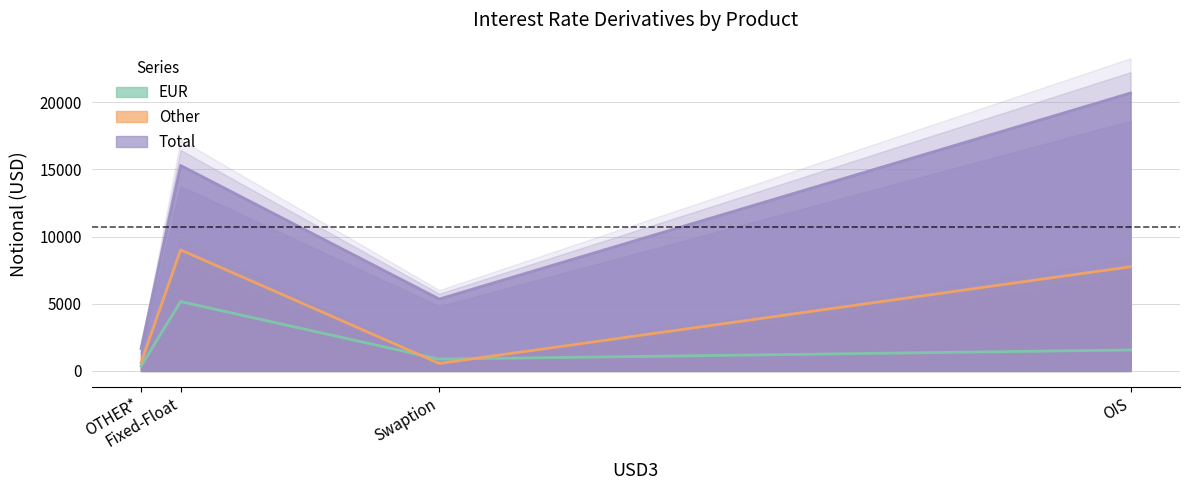

The Total series shows 20684 at OIS. True or false?

True